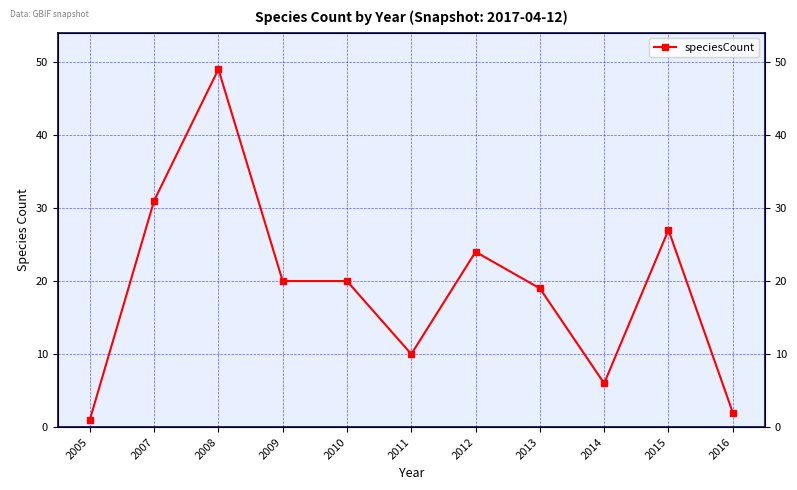

What is the difference between the values at 2009 and 2005?

19